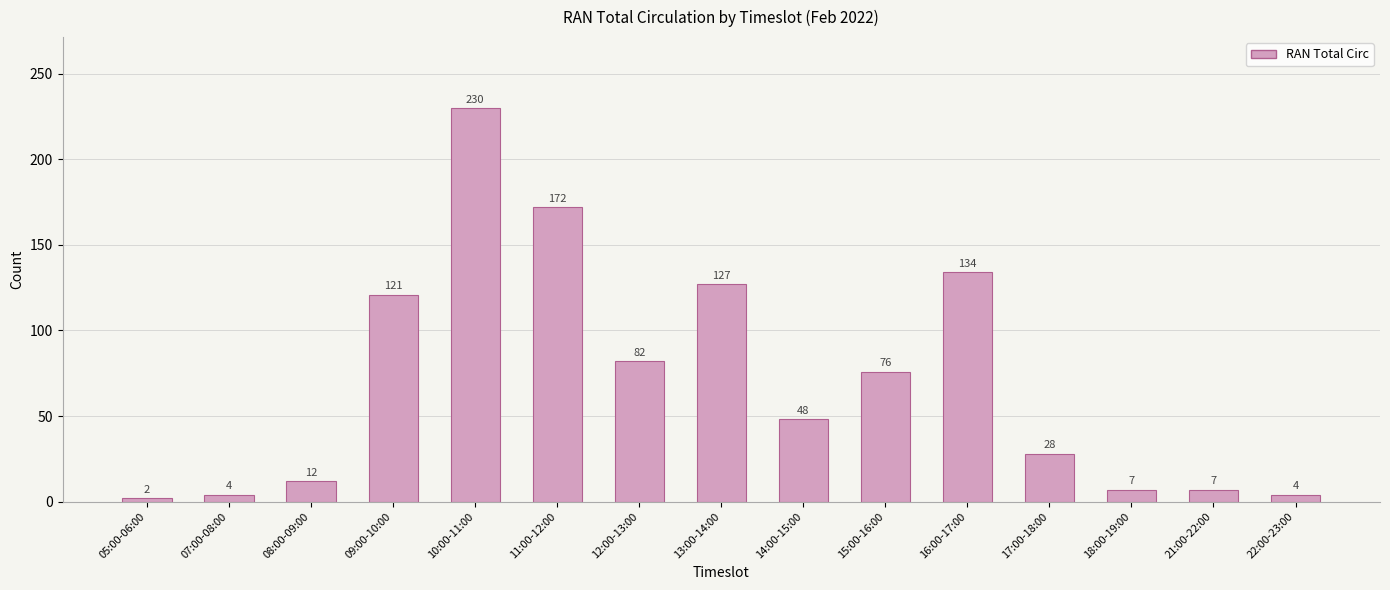

What is the difference between the maximum and second lowest values?

226